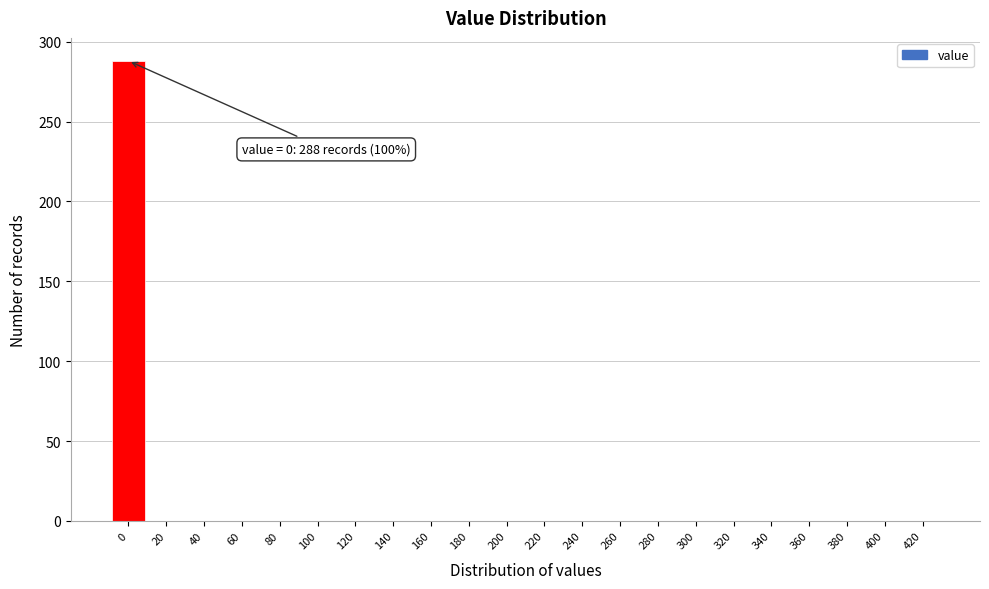

Reading left to right, transcribe all the data shown in this chart.

0=288	20=0	40=0	60=0	80=0	100=0	120=0	140=0	160=0	180=0	200=0	220=0	240=0	260=0	280=0	300=0	320=0	340=0	360=0	380=0	400=0	420=0